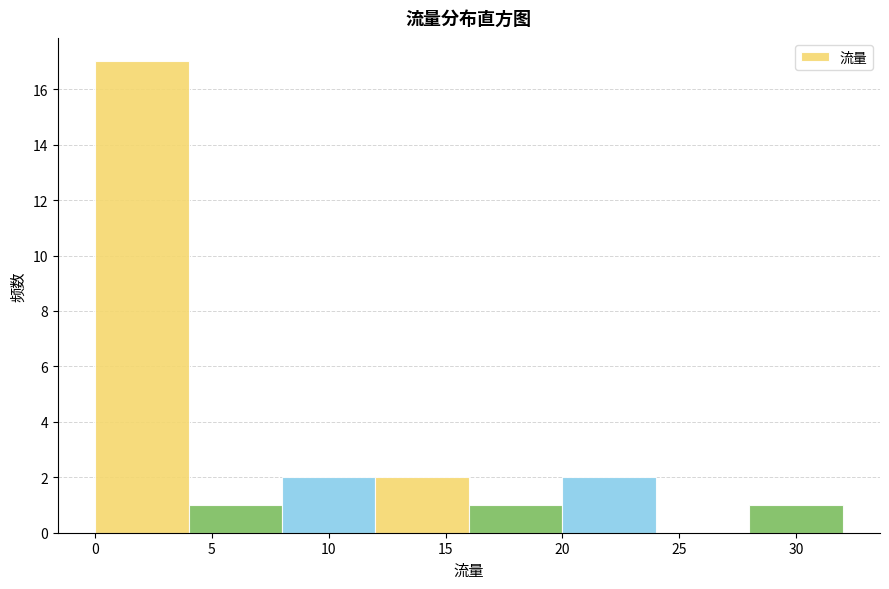

Reading left to right, transcribe this chart: for each bar, give the range it covers on the x-axis and its height. The values are not printed on the chart, so give them approximately, as read against the axis.

0 to 4: 17
4 to 8: 1
8 to 12: 2
12 to 16: 2
16 to 20: 1
20 to 24: 2
24 to 28: 0
28 to 32: 1